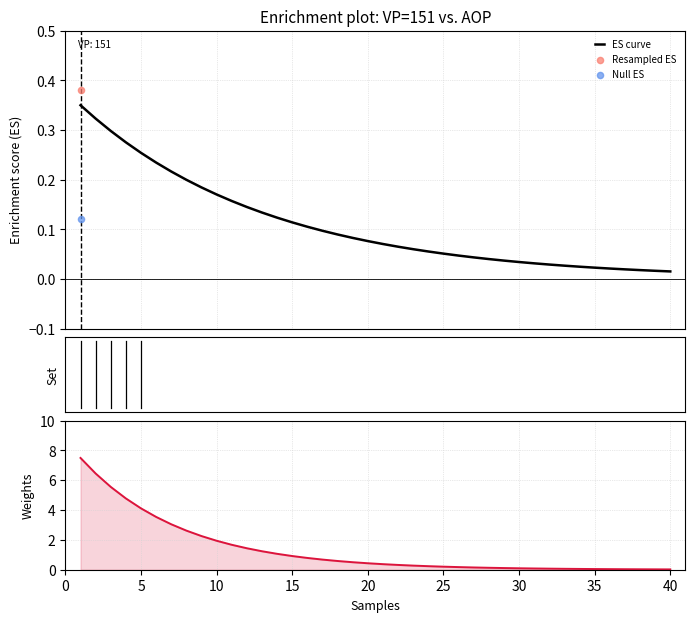

What is the total value across all series at 25?

0.3